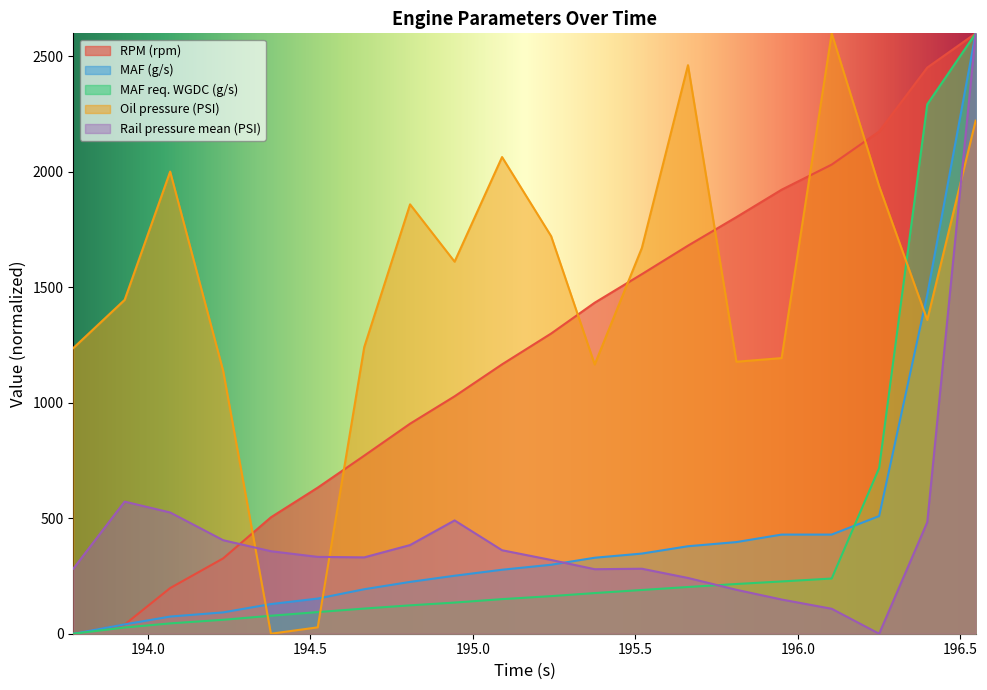

At which label does RPM (rpm) first exceed 1300?

195.375